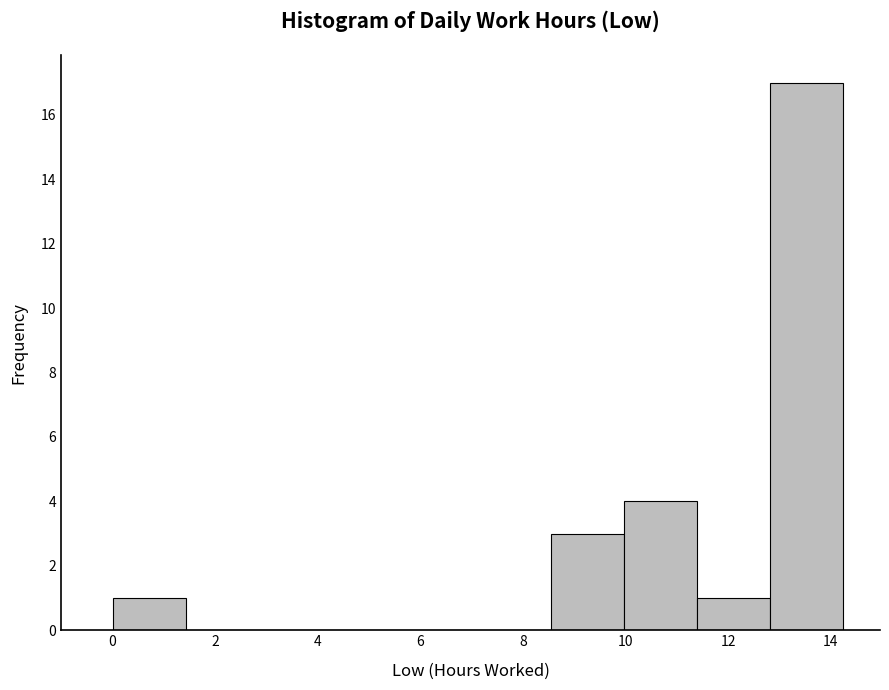

Reading left to right, list every bar in this chart as the range it spans on the x-axis followed by its height. Neither the bar edges nor the heights are printed on the chart, so give them approximately, as read against the axes.

0.0 to 1.4: 1
1.4 to 2.8: 0
2.8 to 4.2: 0
4.2 to 5.8: 0
5.8 to 7.2: 0
7.2 to 8.6: 0
8.6 to 10.0: 3
10.0 to 11.4: 4
11.4 to 12.8: 1
12.8 to 14.2: 17